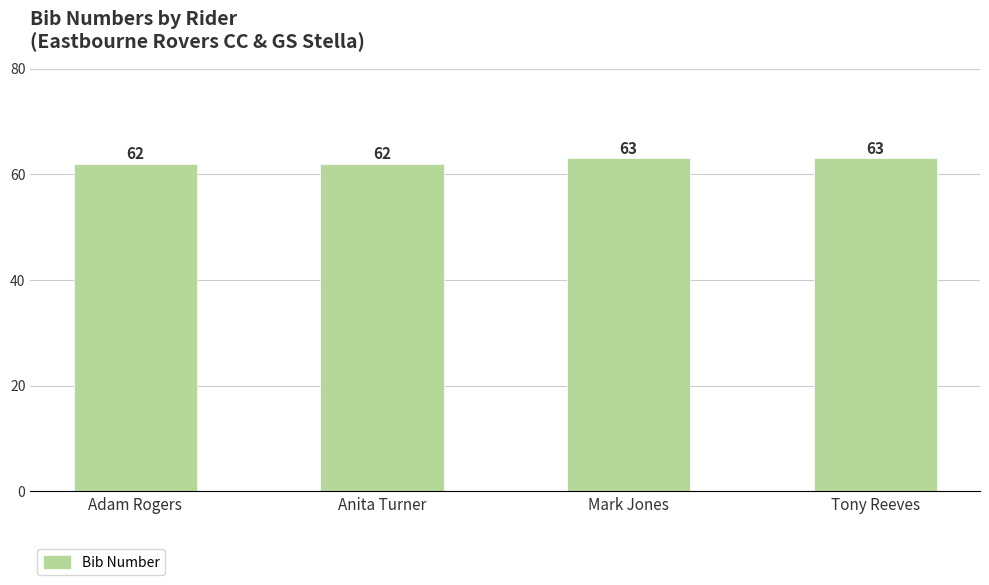

What is the difference between the maximum and minimum values?

1